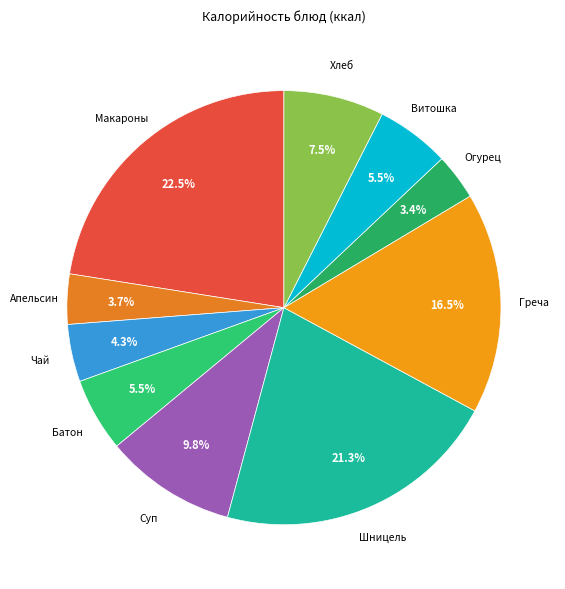

How many slices are in this pie chart?

10